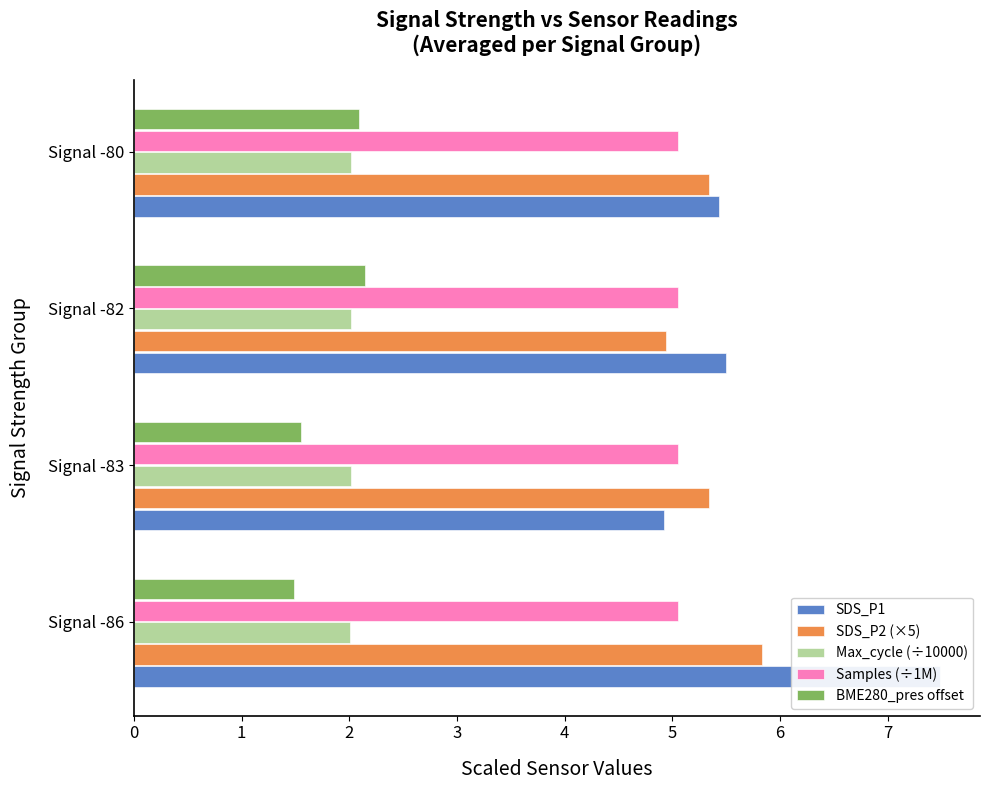

Reading right to left, list all the values displayed in this chart.

SDS_P1: 3=5.4	2=5.5	1=4.9	0=7.5
SDS_P2 (×5): 3=5.3	2=4.9	1=5.3	0=5.8
Max_cycle (÷10000): 3=2.0	2=2.0	1=2.0	0=2.0
Samples (÷1M): 3=5.1	2=5.1	1=5.0	0=5.1
BME280_pres offset: 3=2.1	2=2.1	1=1.6	0=1.5